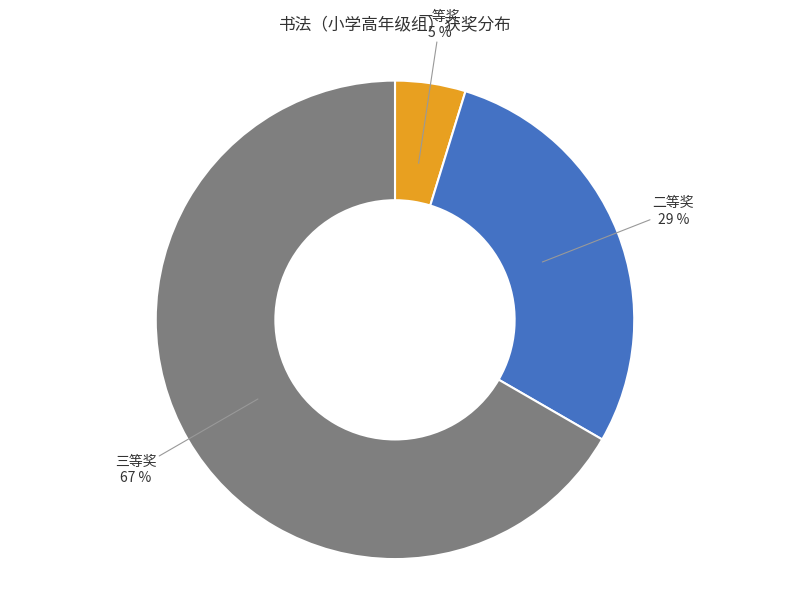

Which slice is the smallest?

一等奖